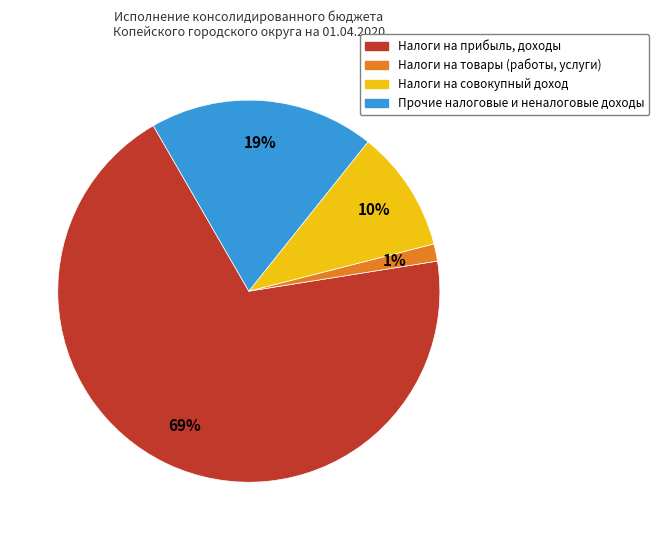

To the nearest percent, what is the difference between the Налоги на совокупный доход and Прочие налоговые и неналоговые доходы slice percentages?

9%